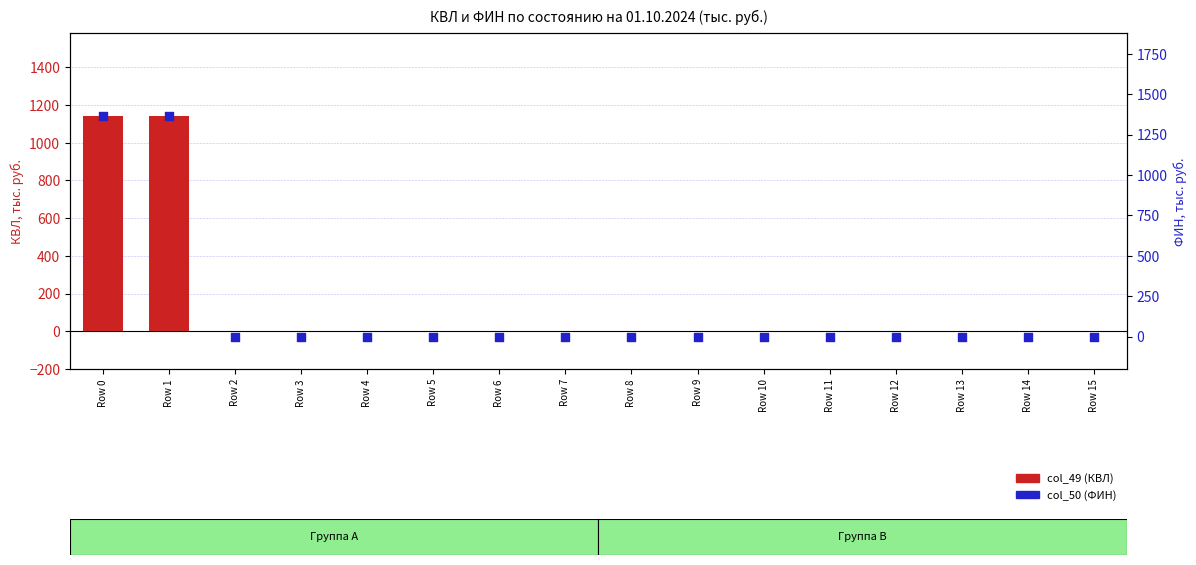

Which series has the widest spread of Y values?

col_50 (ФИН)